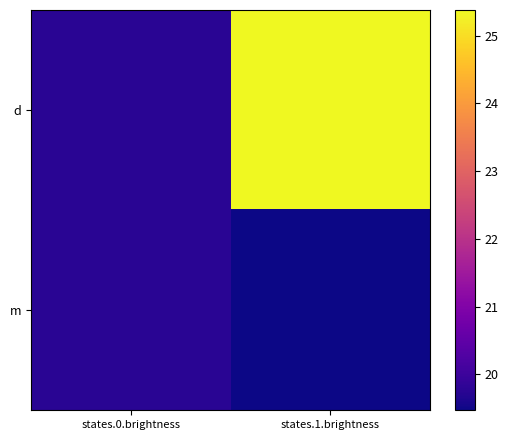

List the series in order of their peak value, highest first.

d, m